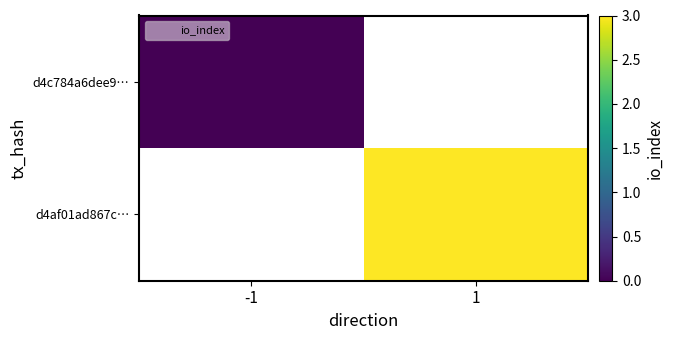

At which label does d4af01ad867c… reach its minimum?

-1